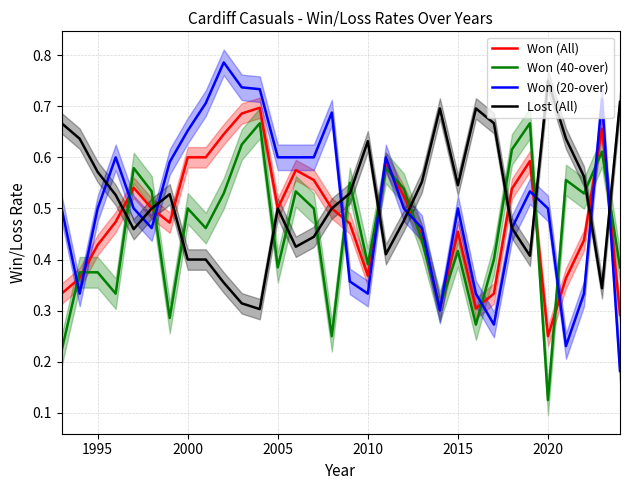

What is the smallest value displayed?

0.1